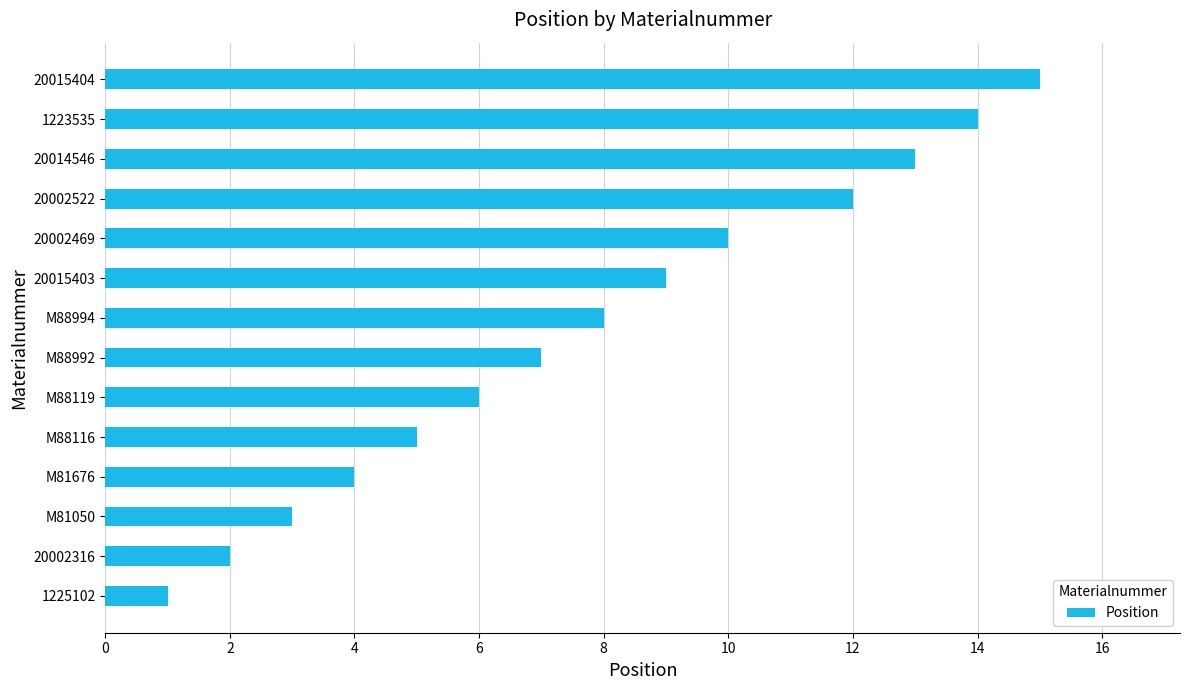

The value at 20002469 is 10. True or false?

True